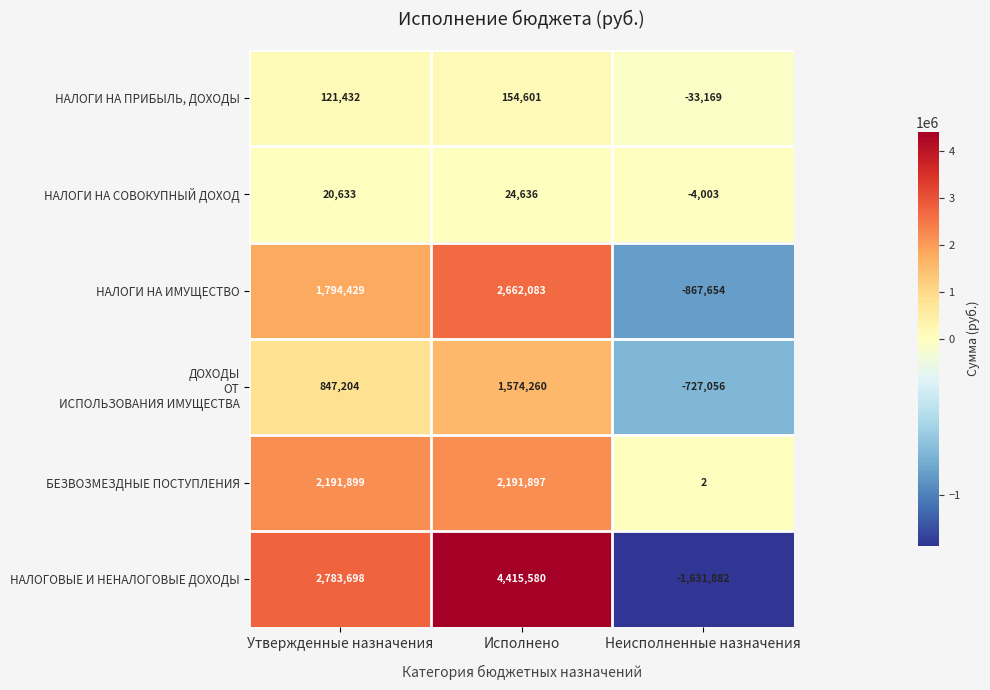

At which category is the sum across all series the highest?

Исполнено